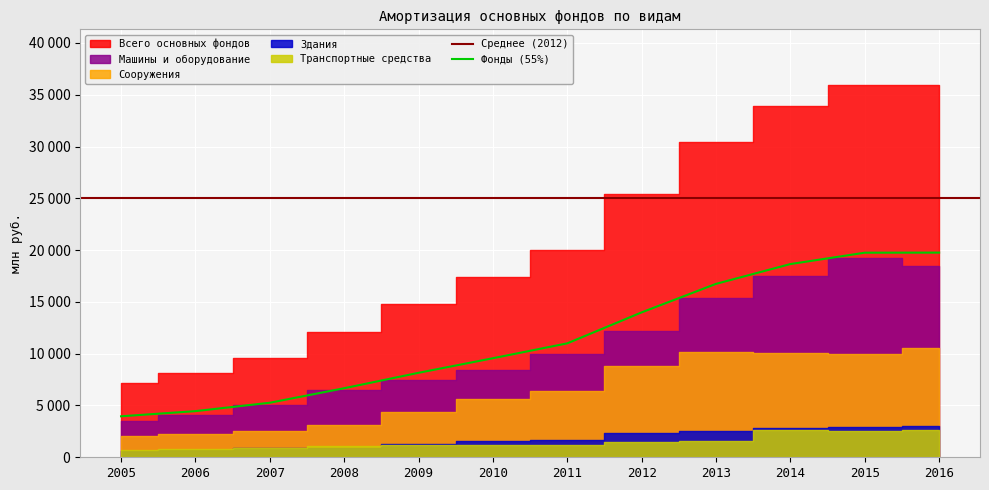

True or false: Всего основных фондов and Сооружения intersect in this chart.

False